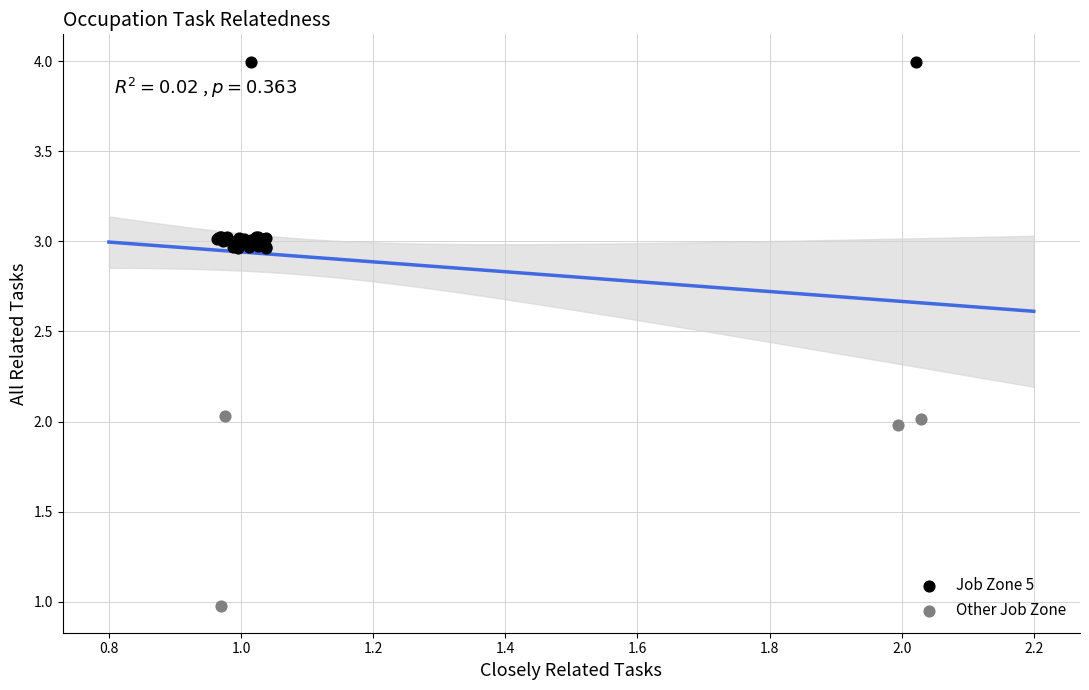

Which series reaches the minimum Y coordinate?

Other Job Zone